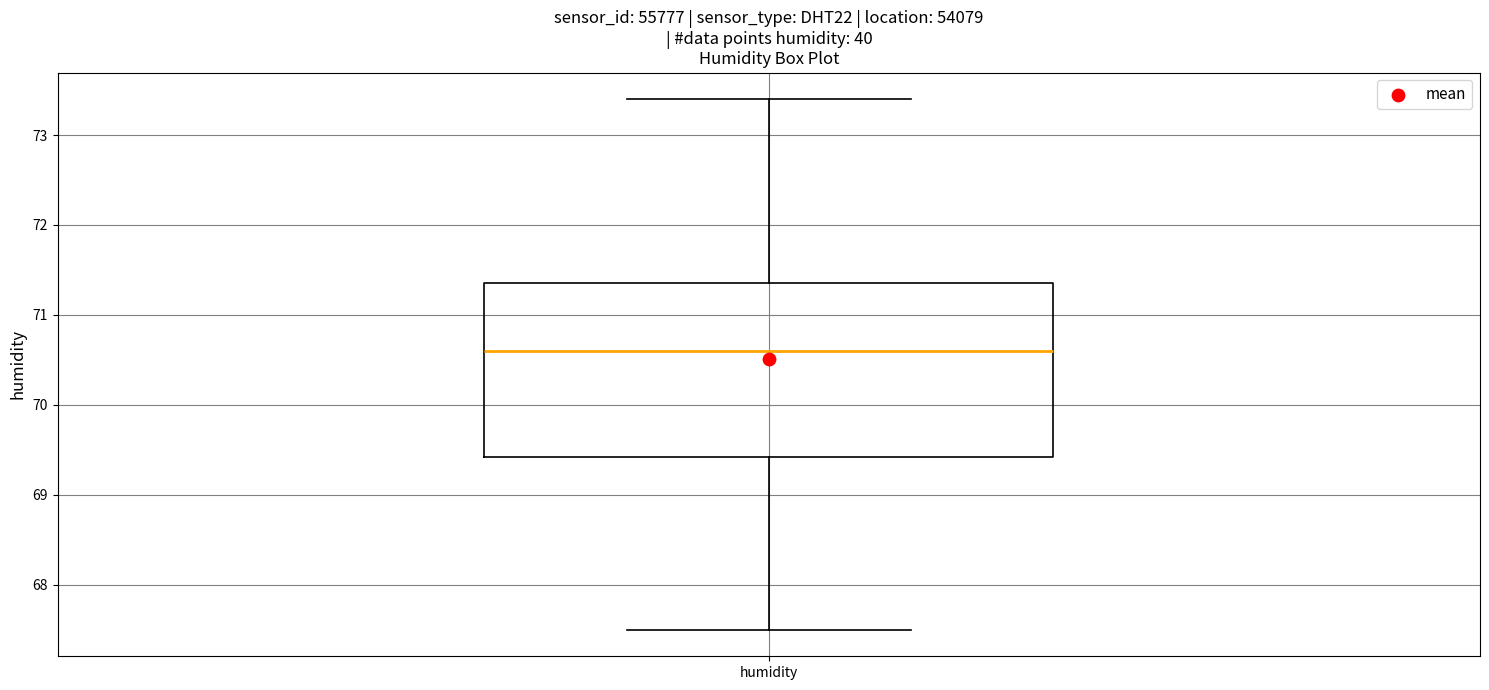

Transcribe this box plot: give where the median line is, the range the box spans, and where the two whiskers end, as read against the y-axis. The values are not printed on the chart, so give them approximately, as read against the axis.

median 70.6, box 69.4 to 71.4, whiskers 67.5 to 73.4